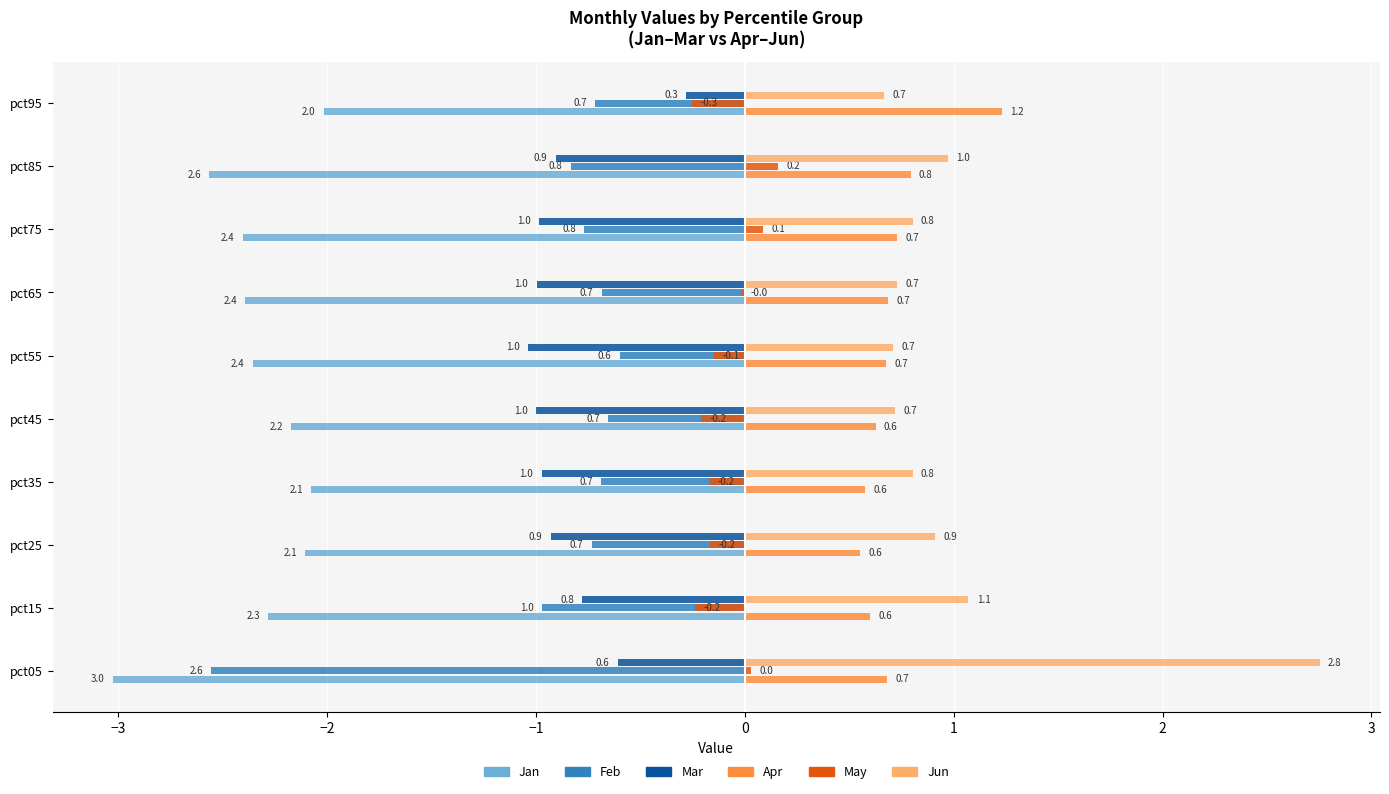

Is the value of May at pct15 greater than the value of Feb at pct95?

Yes